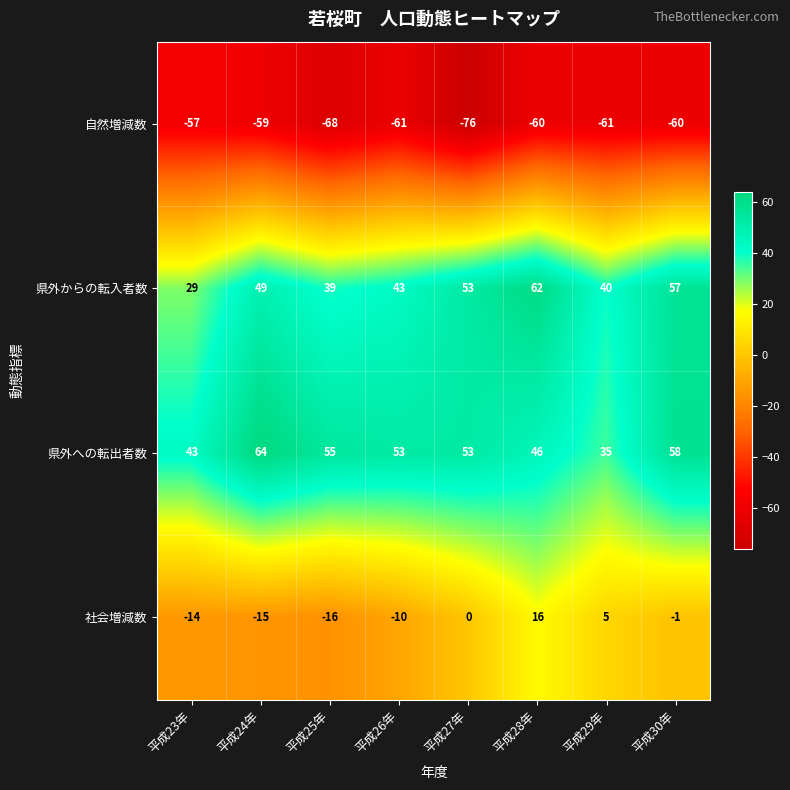

The value of 県外への転出者数 at 平成28年 is 46. True or false?

True